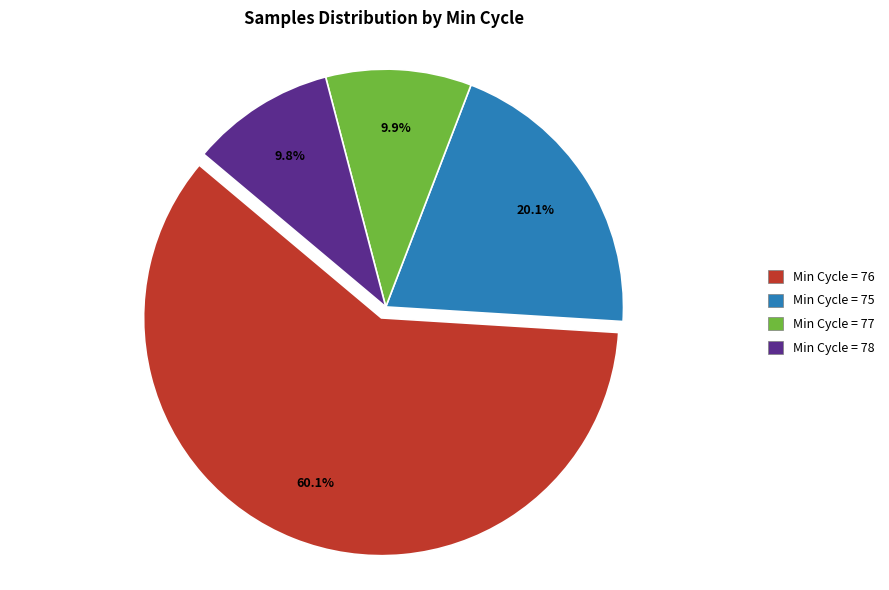

Do Min Cycle = 78 and Min Cycle = 75 together represent more than half of the pie?

No